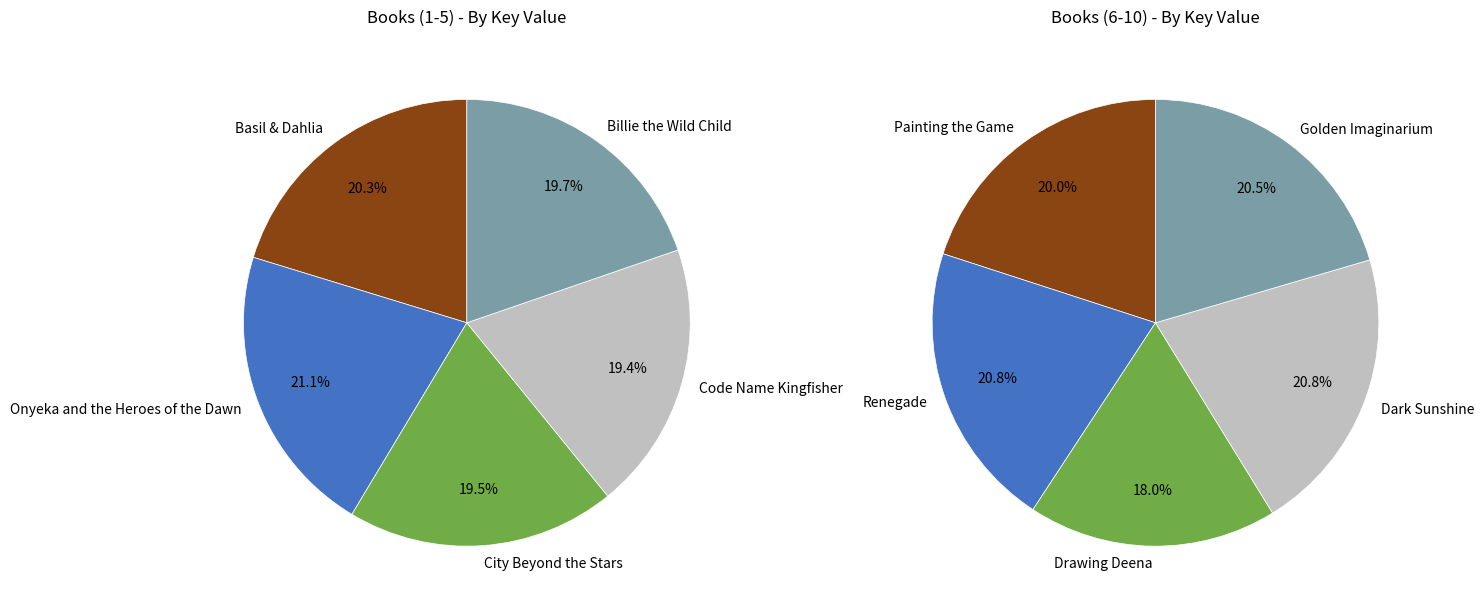

True or false: City Beyond the Stars accounts for 10% of the total.

True